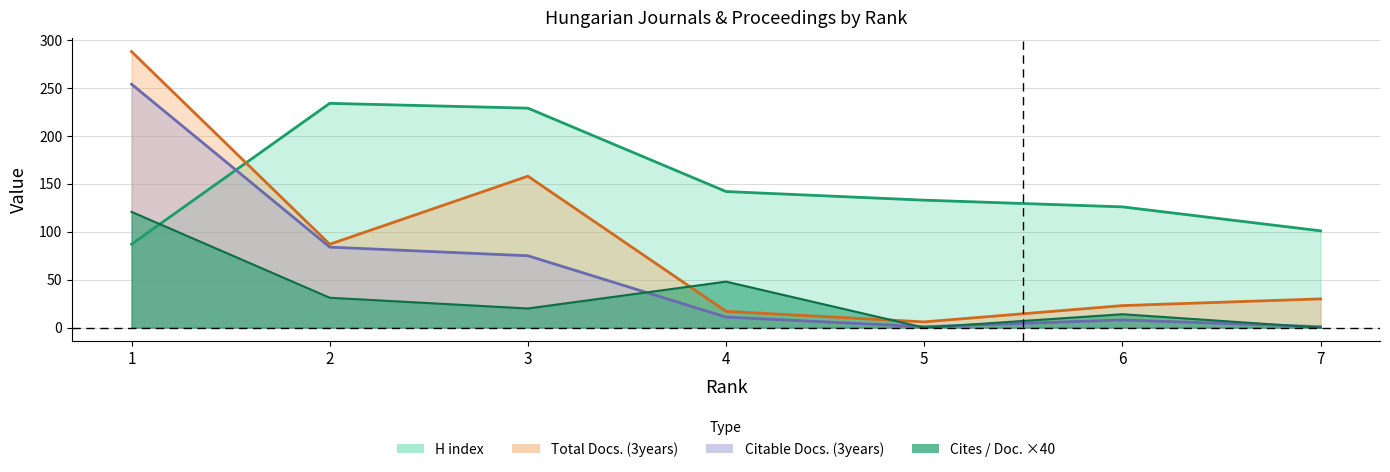

How many data points in Total Docs. (3years) are above 30?

3